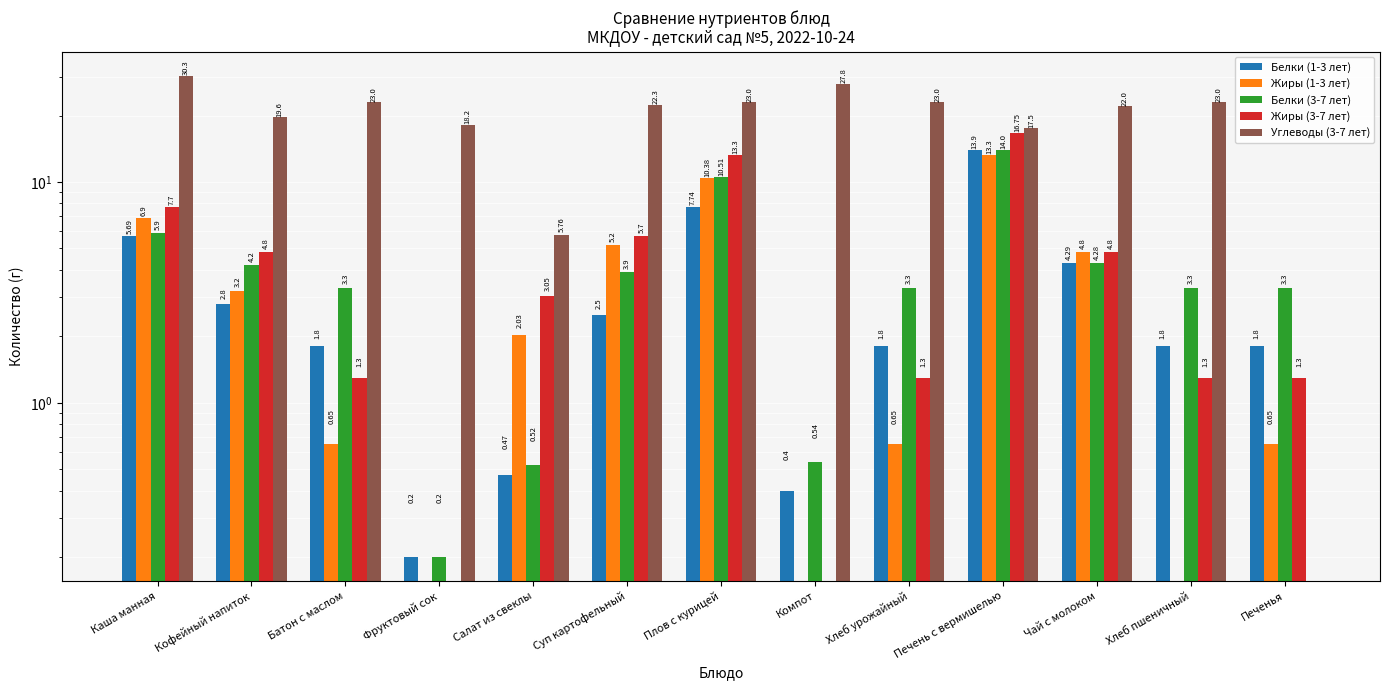

How many bars are there in total?

65